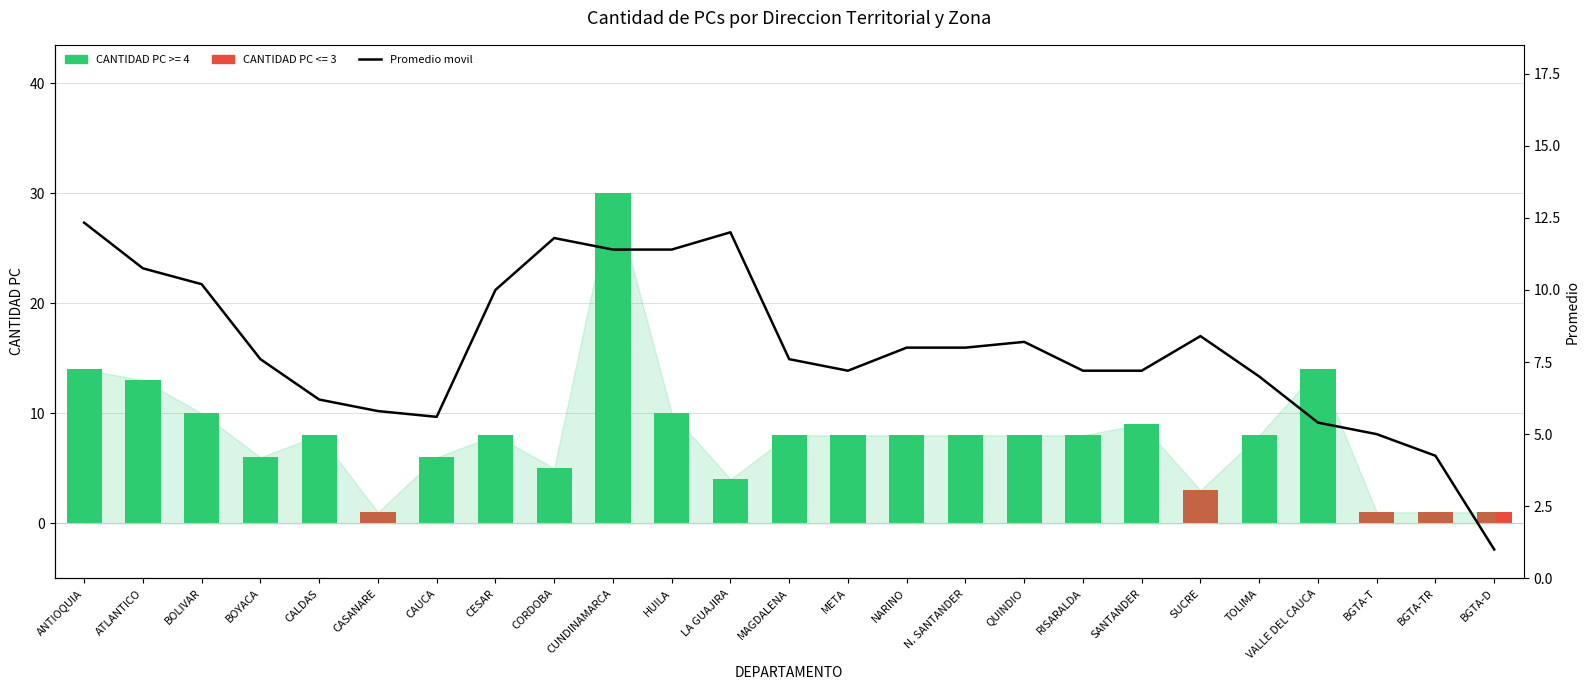

What is the difference between the maximum and minimum values?

11.3